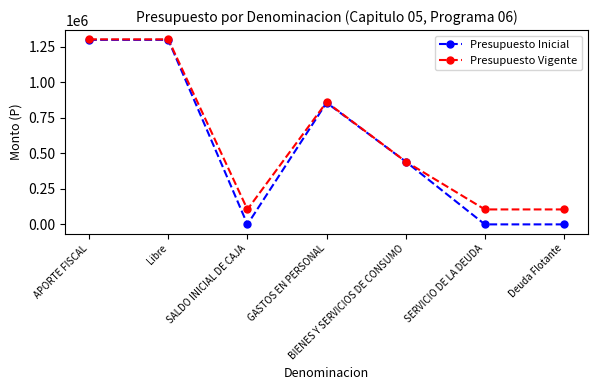

What is the lowest value of the Presupuesto Vigente series?

105277